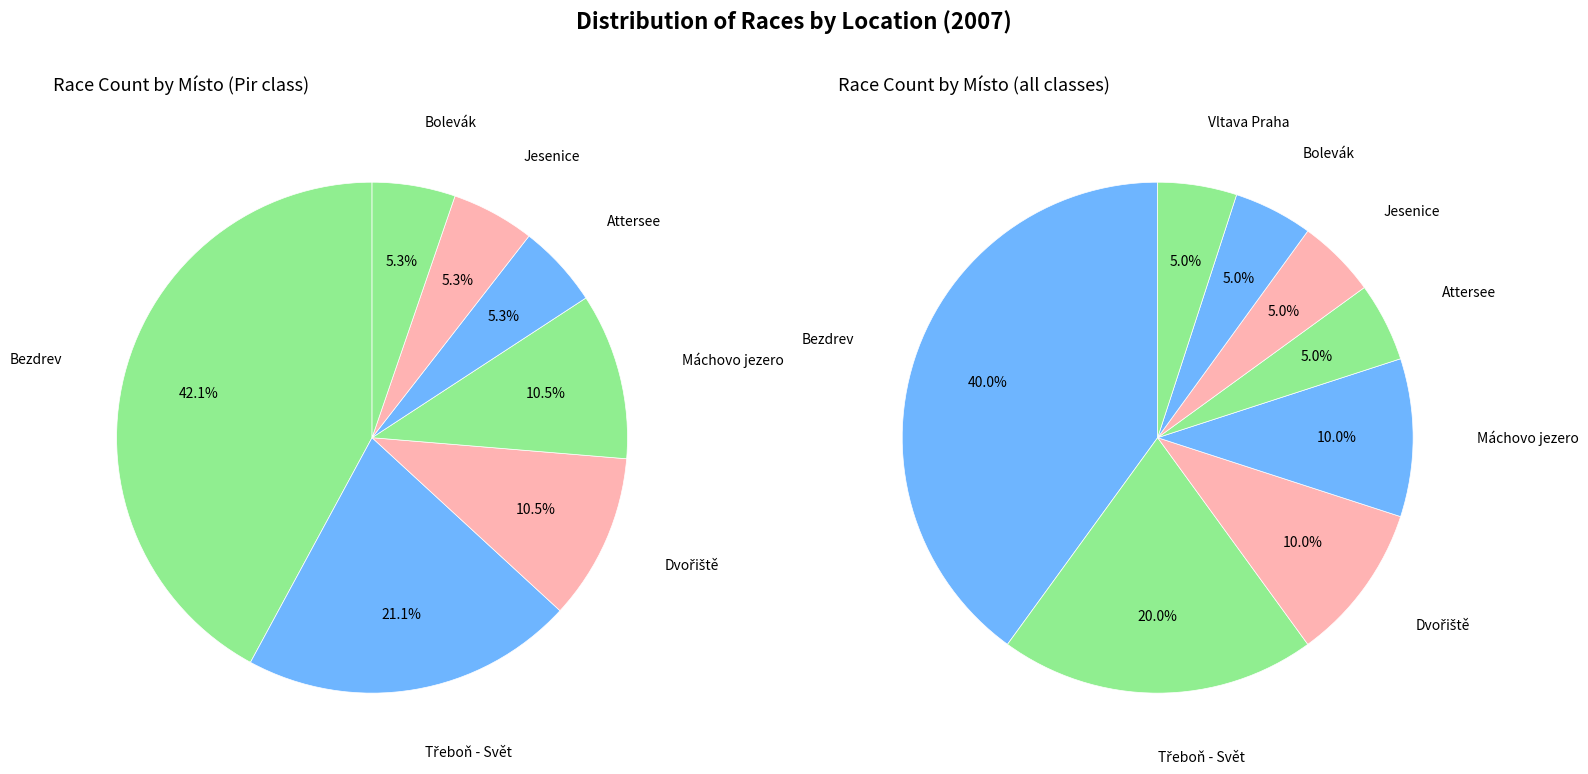

To the nearest percent, what is the average slice percentage?

12%